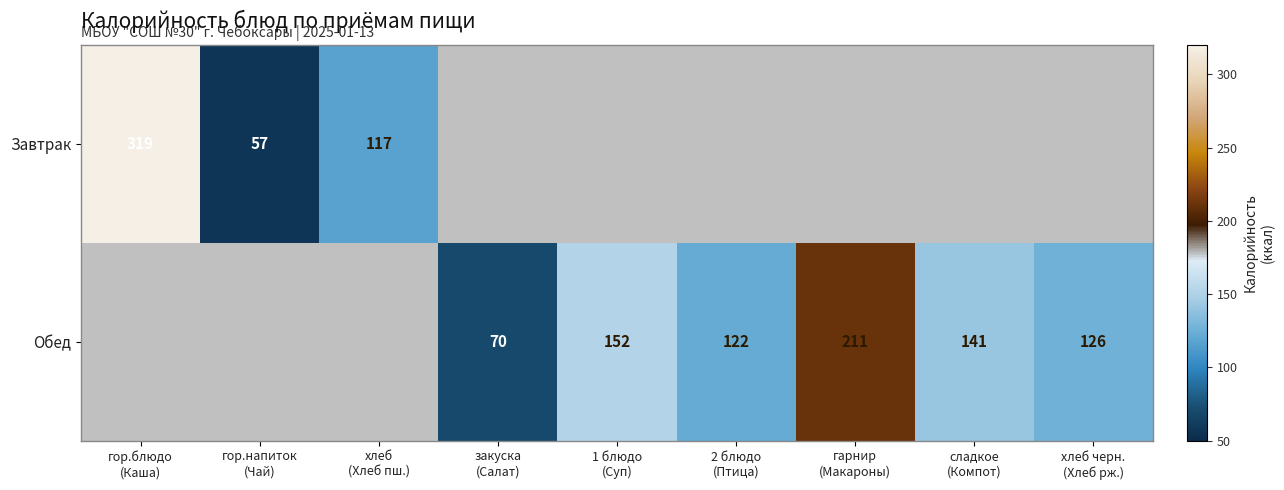

How many values in the Обед series exceed 70?

5